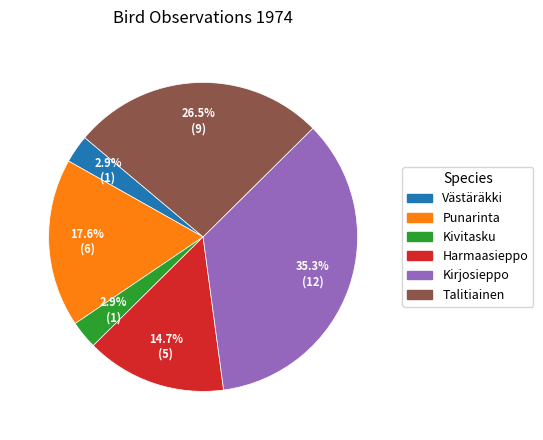

Do Kivitasku and Punarinta together represent more than half of the pie?

No